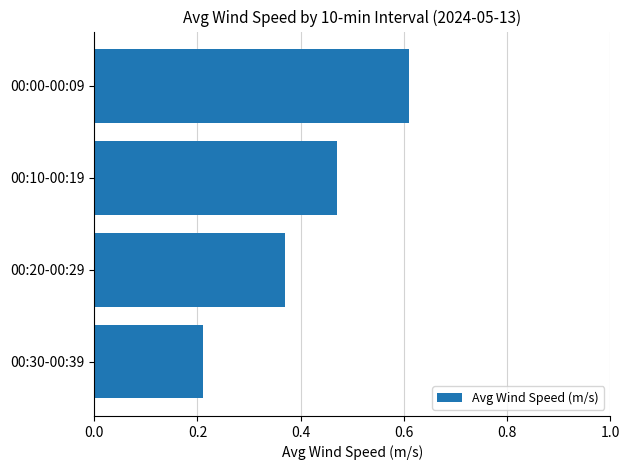

Between 00:00-00:09 and 00:30-00:39, which is larger?

00:00-00:09